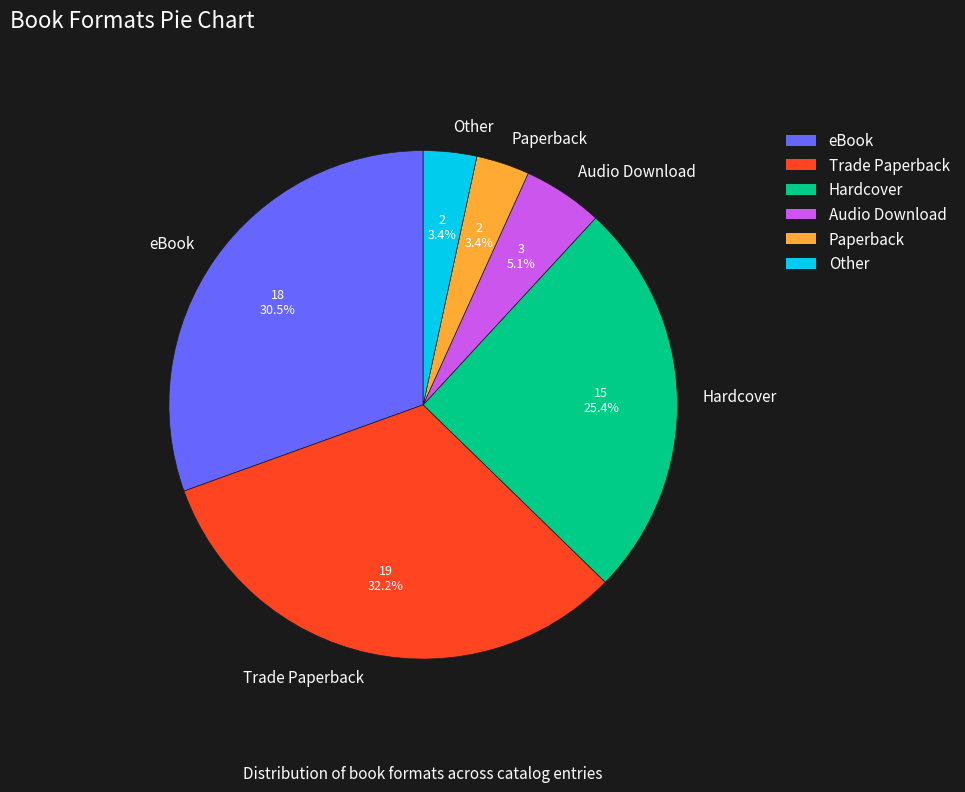

How many slices are in this pie chart?

6